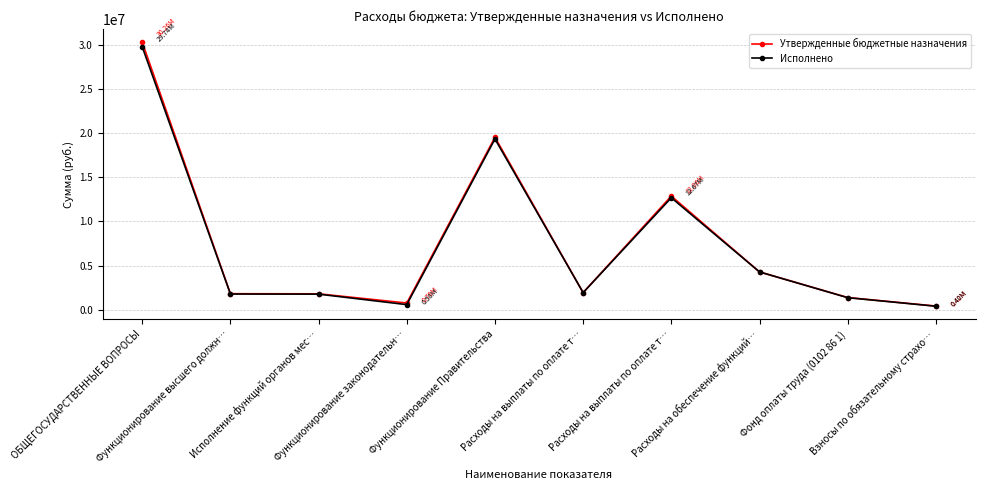

At which category does the chart reach its minimum across all series?

Взносы по обязательному страхо…